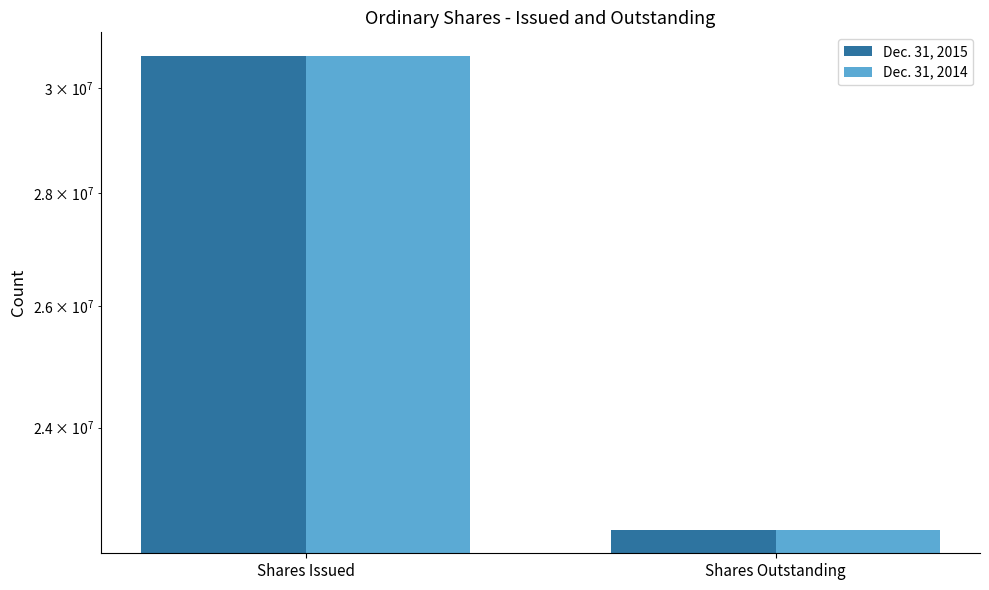

Reading left to right, extract all data points from this chart.

Dec. 31, 2015: 30639134	22443934
Dec. 31, 2014: 30639134	22443934